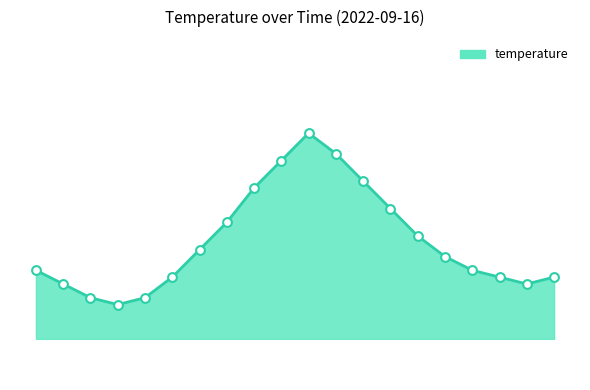

Does the chart have visible grid lines?

No